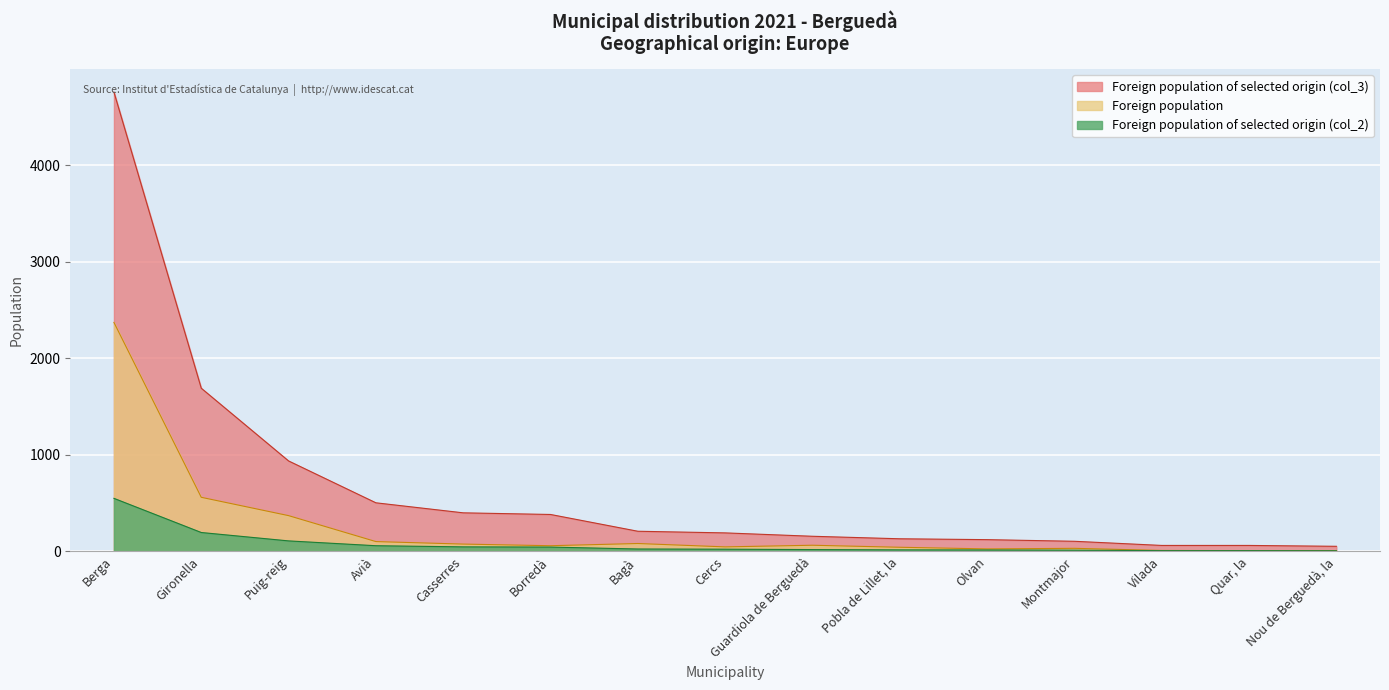

What is the label of the 12th point from the left?

Montmajor